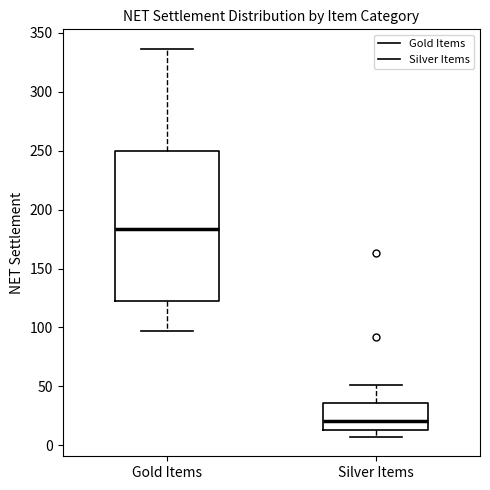

Where is the upper edge of the box for Silver Items on the y-axis? The values are not printed on the chart, so give them approximately, as read against the axis.

35